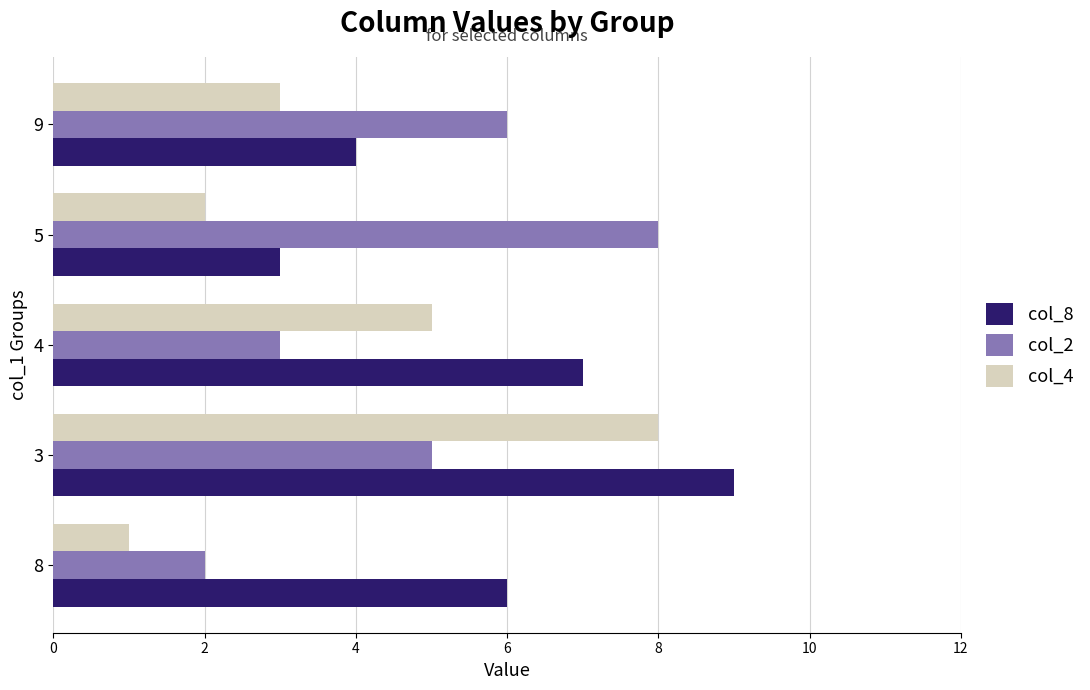

What is the sum of all col_2 values?

24